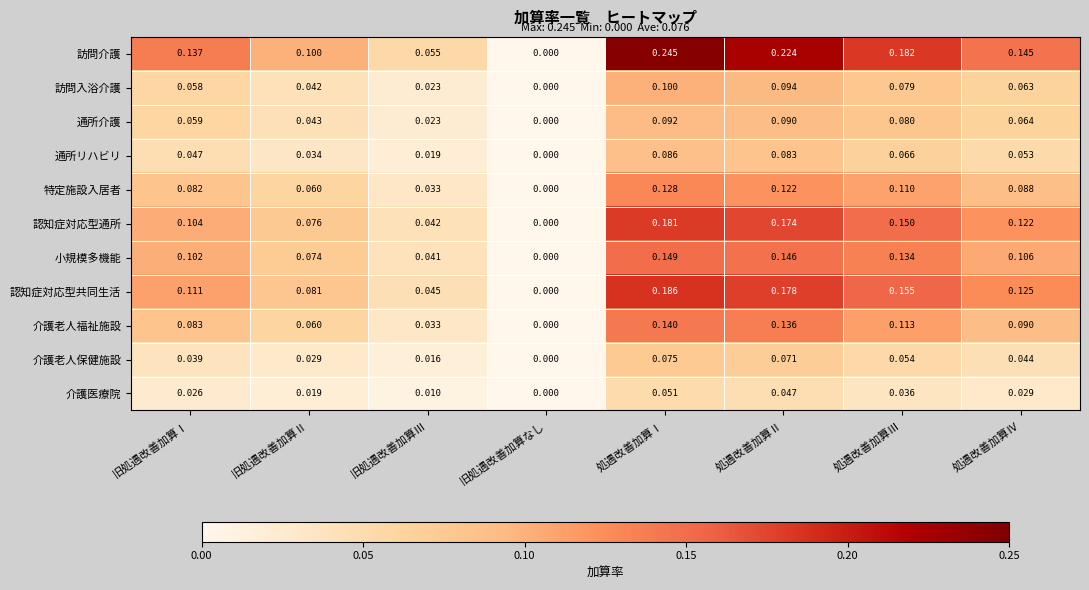

At which label is 訪問介護 closest to 0?

旧処遇改善加算なし